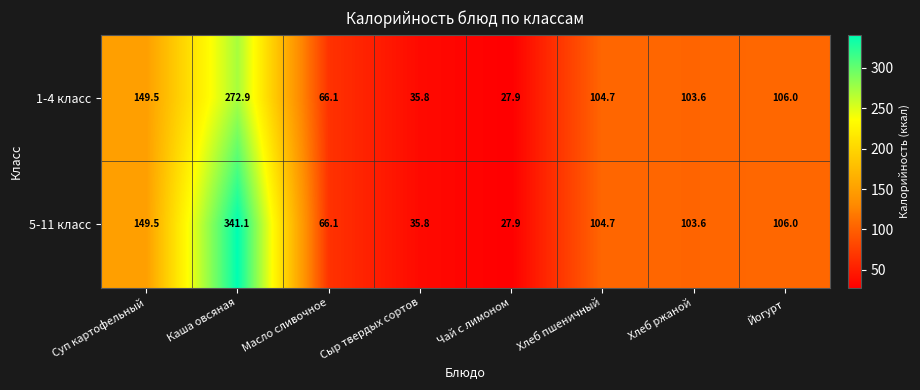

What is the total value across all series at Йогурт?

212.0